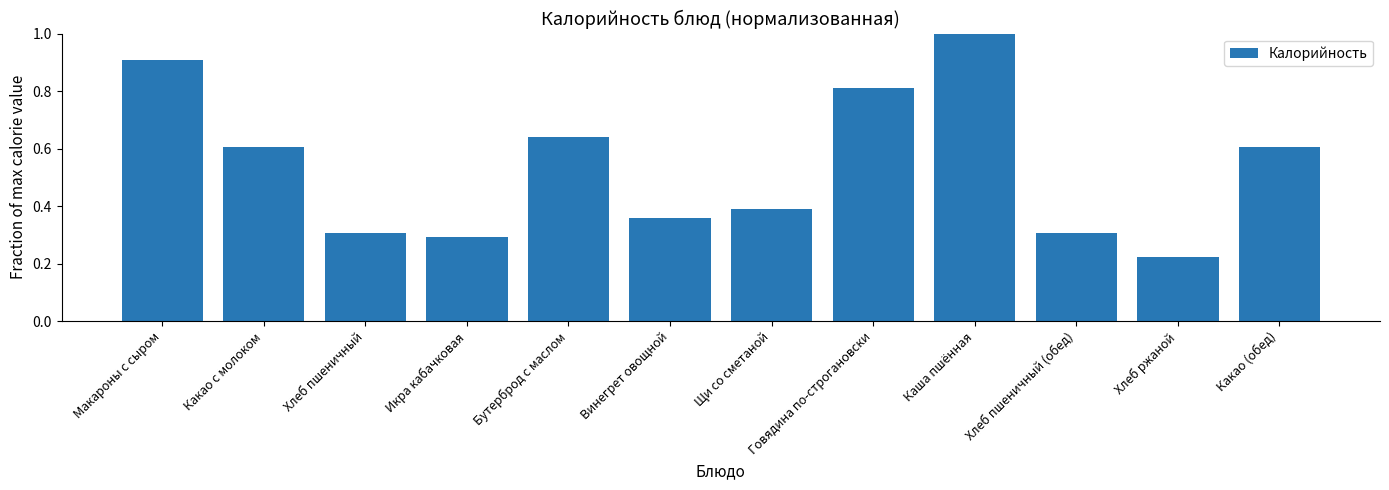

Does the chart contain stacked bars?

No